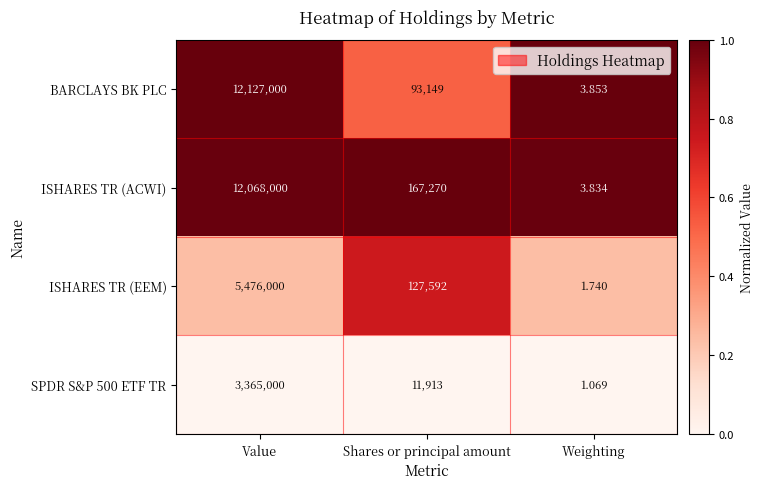

Which series has the largest range (max minus min)?

BARCLAYS BK PLC